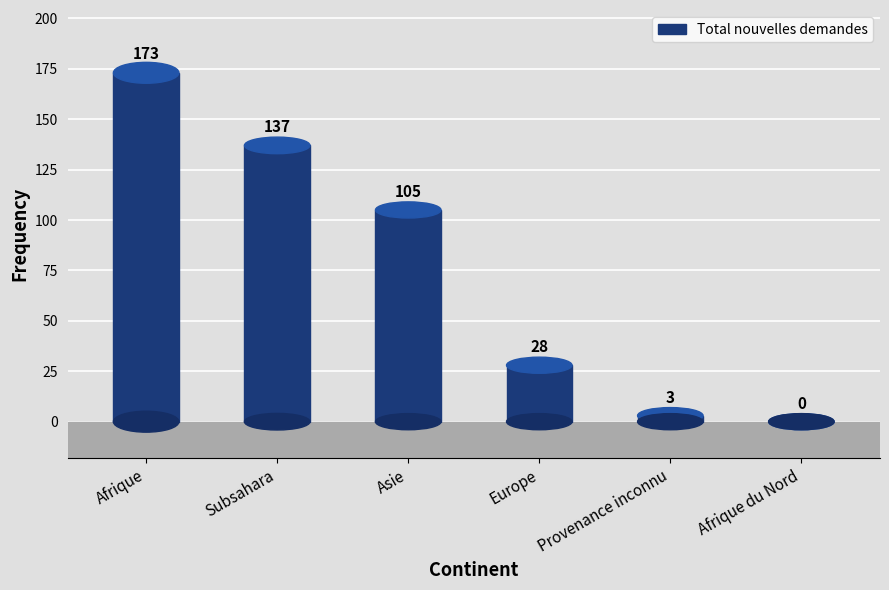

What is the sum of the values at Subsahara and Afrique?

310